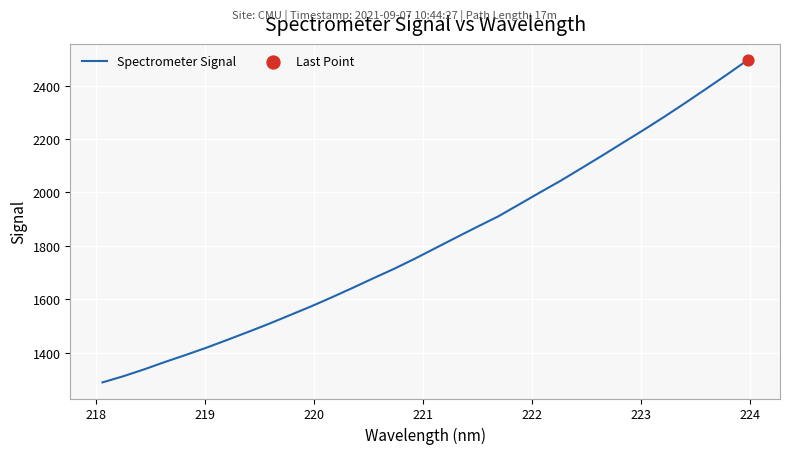

What is the maximum value shown in the chart?

2496.6